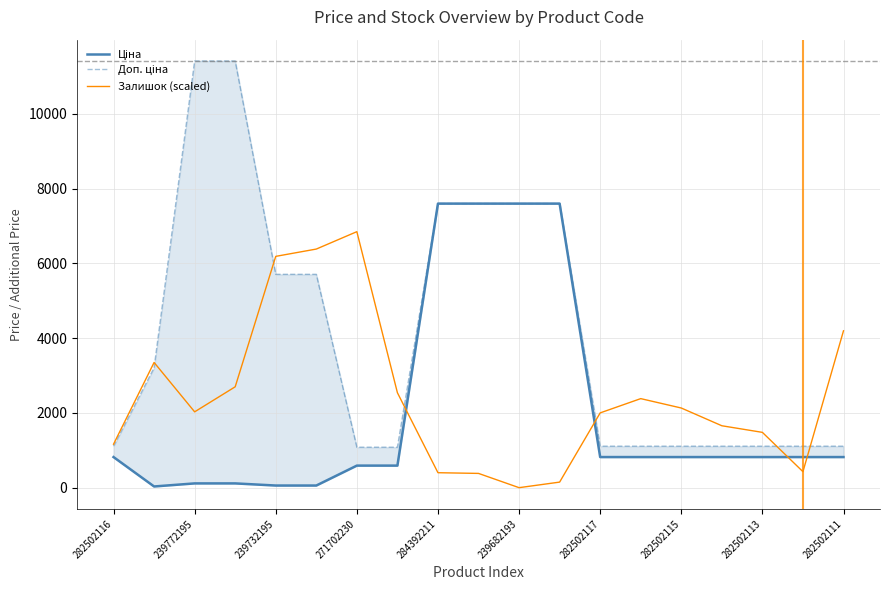

What is the lowest value of the Ціна series?

32.0